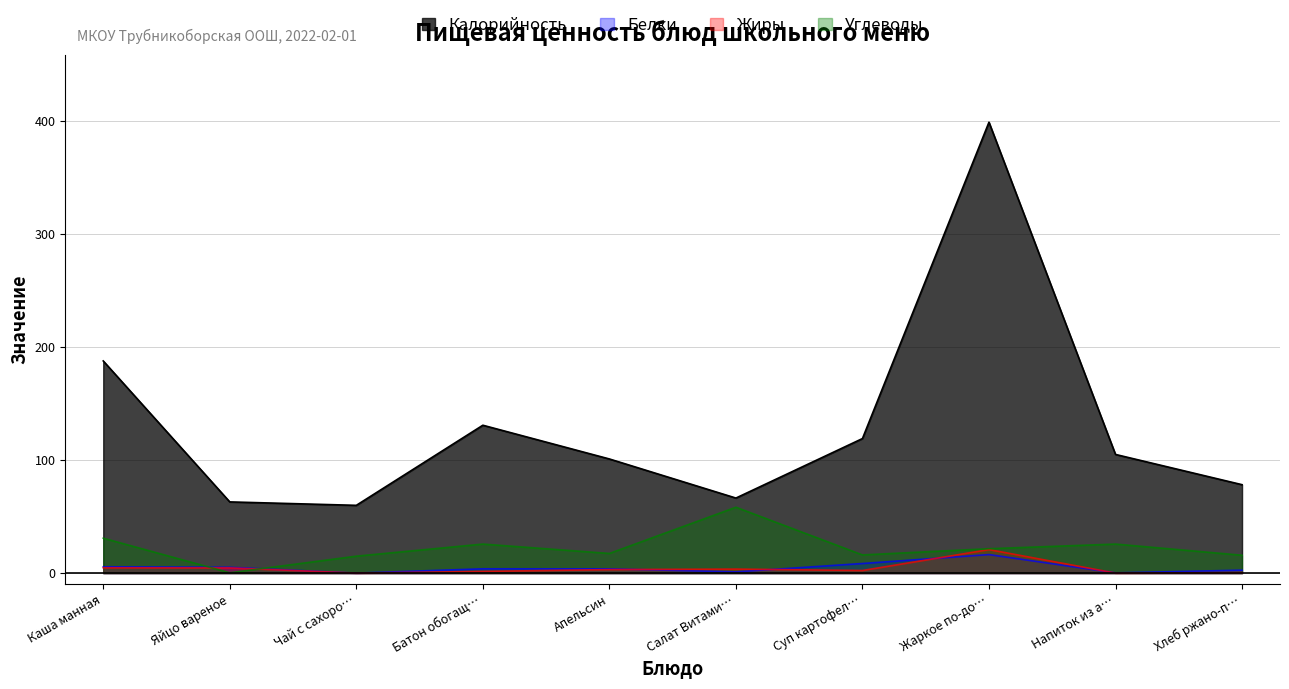

How many interior local peaks does the Жиры series have?

2